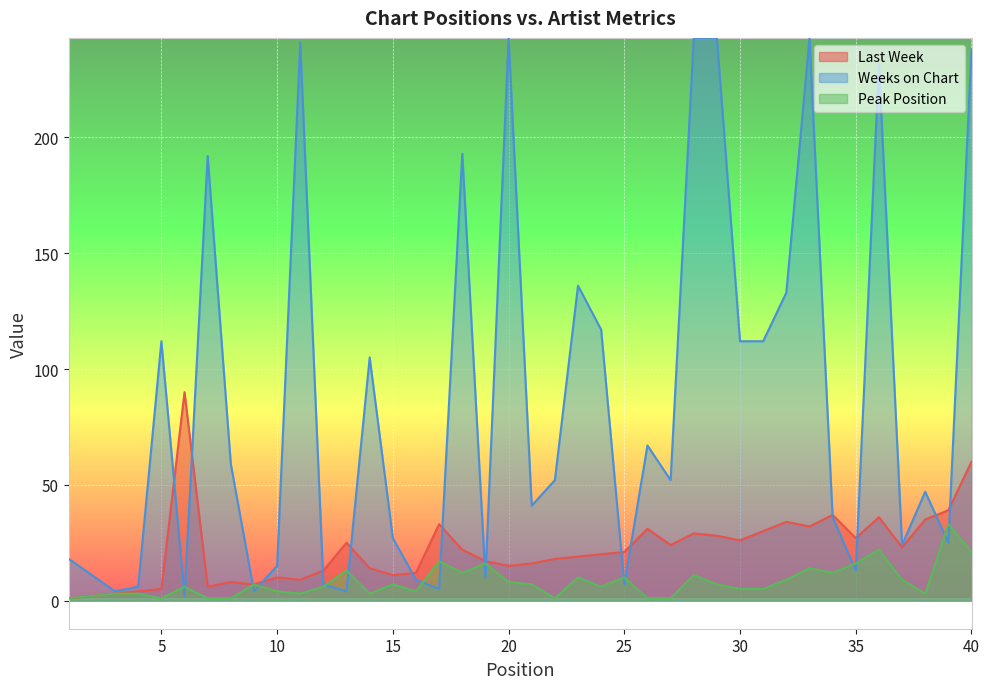

What is the average value of the Weeks on Chart series?

86